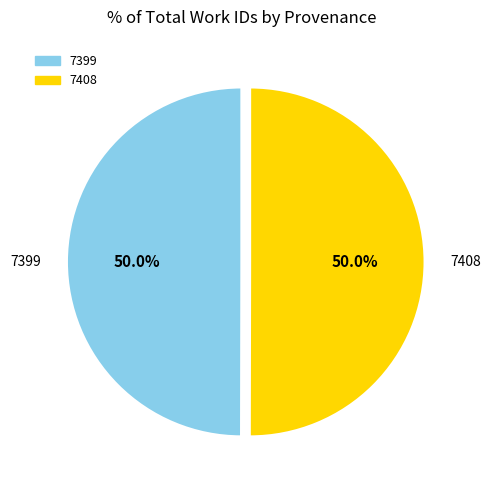

To the nearest percent, what portion does 7399 represent?

50%